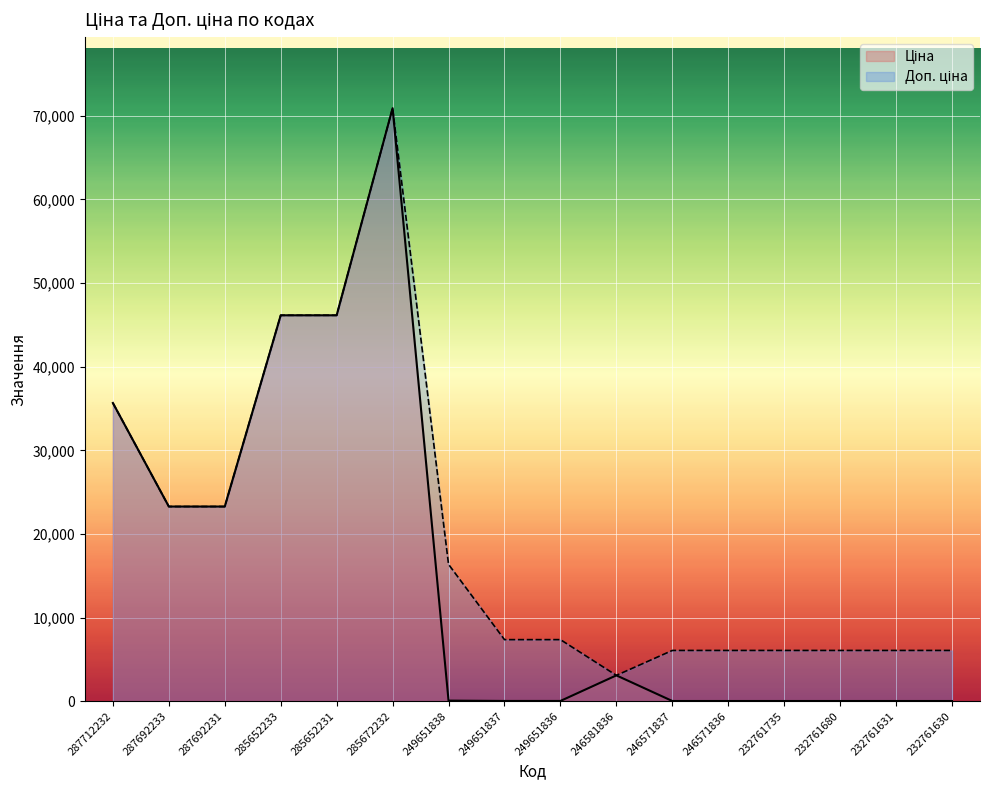

List the series in order of their overall mean, highest first.

Доп. ціна, Ціна